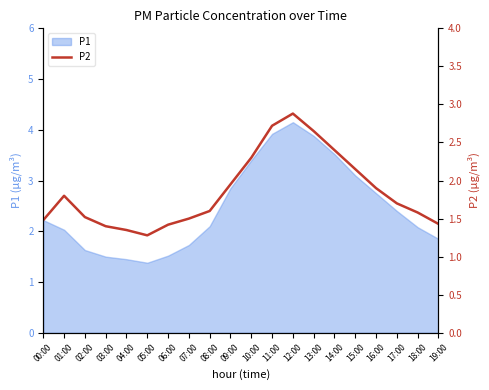

What is the maximum value for P1?

4.2